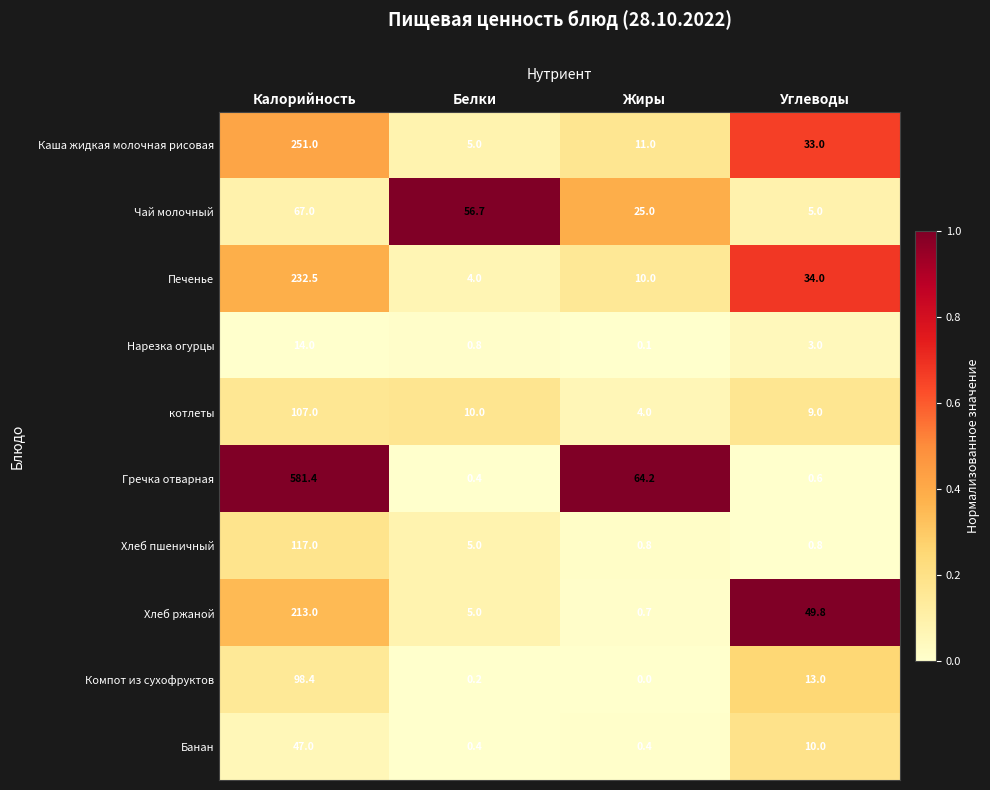

Which category has the highest value across all series?

Калорийность